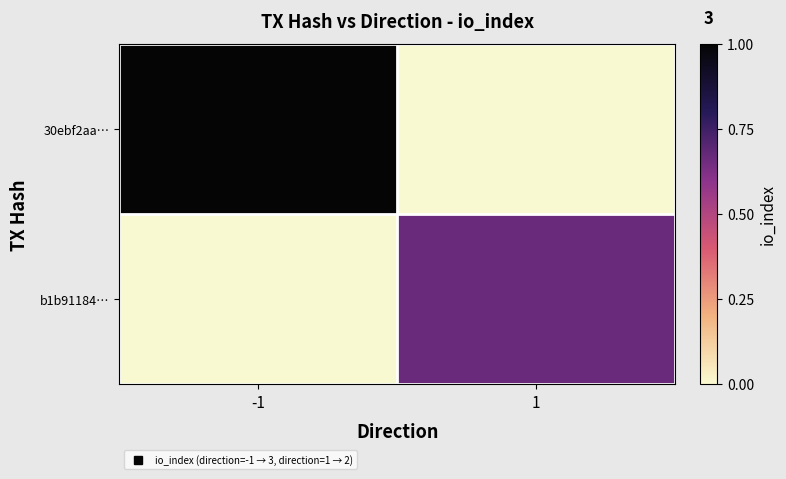

Between -1 and 1, which series saw the biggest shift?

30ebf2aa…